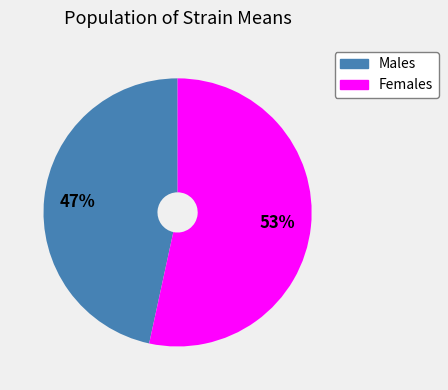

Does any single category account for the majority?

Yes